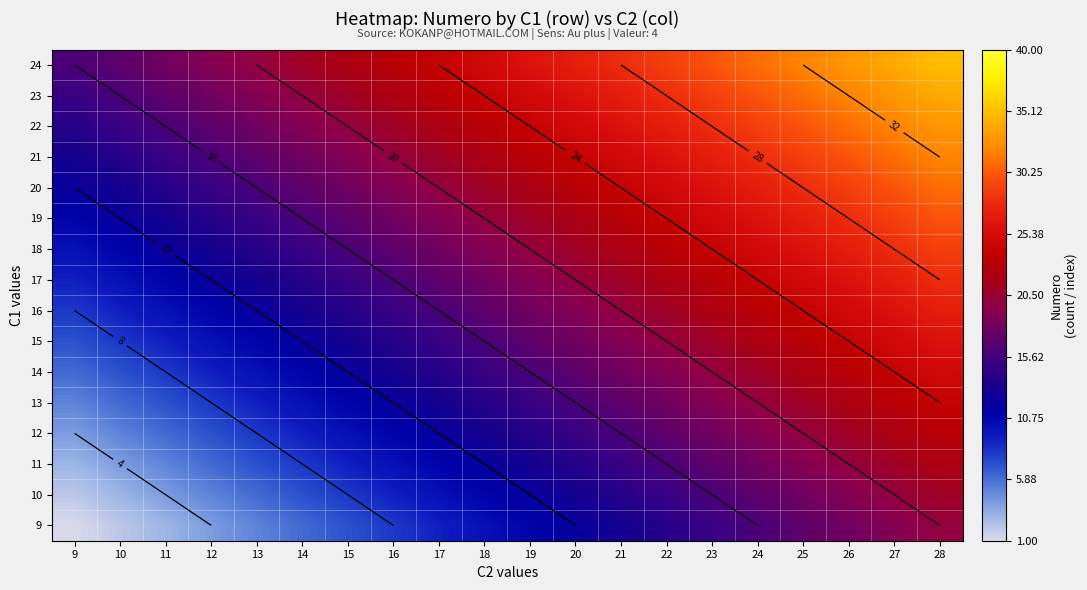

At which label does 13 first exceed 15?

20